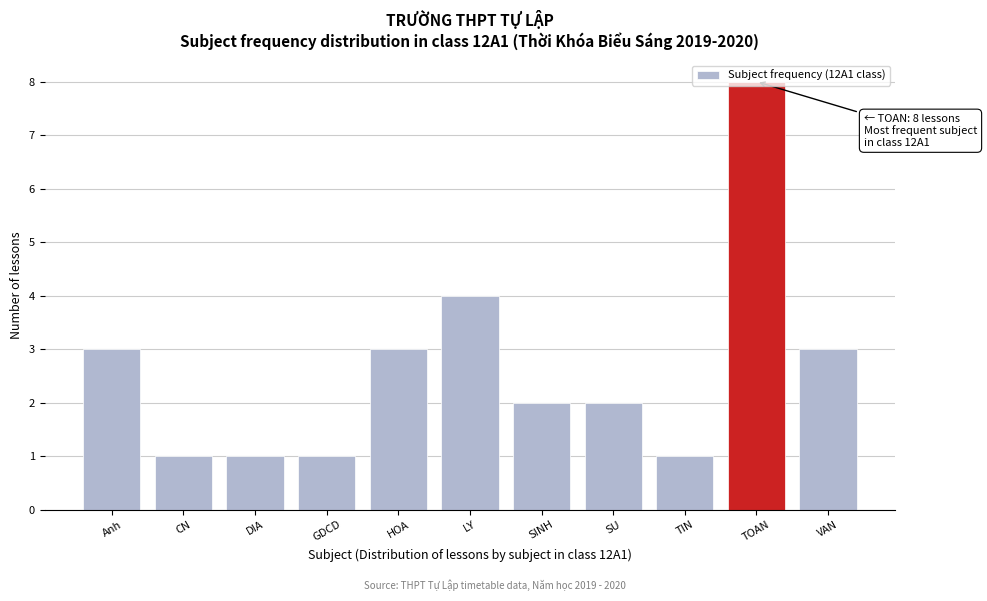

What is the ratio of the value at SINH to the value at GDCD?

2.0